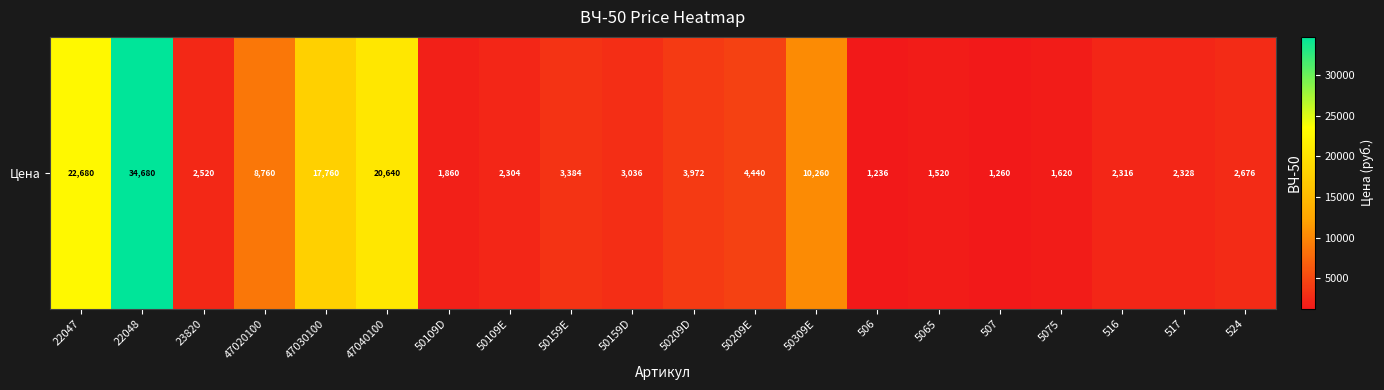

Reading right to left, transcribe all the data shown in this chart.

2676	2328	2316	1620	1260	1520	1236	10260	4440	3972	3036	3384	2304	1860	20640	17760	8760	2520	34680	22680